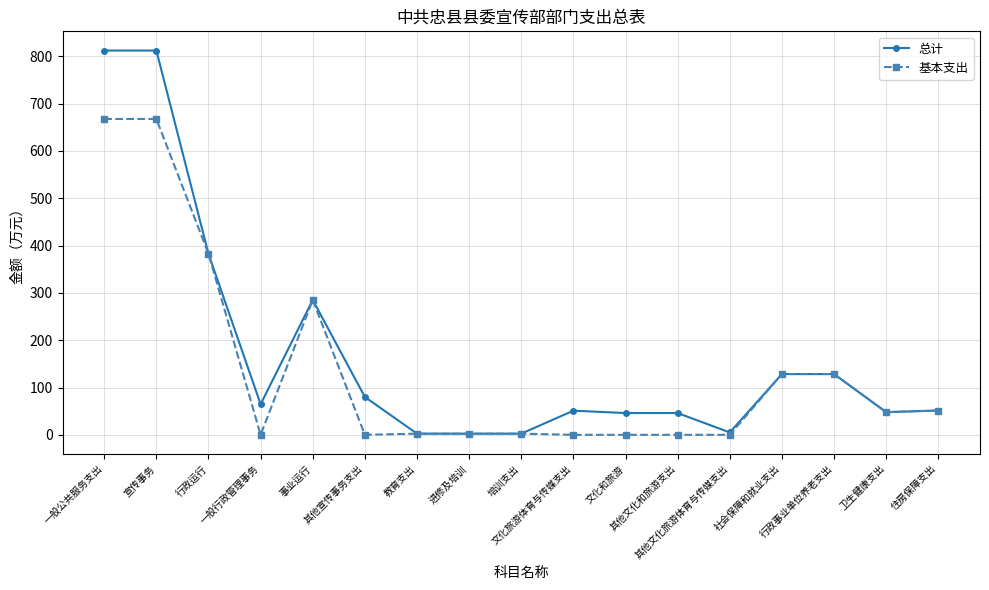

Rank the series by their maximum value, from lowest to highest.

基本支出, 总计